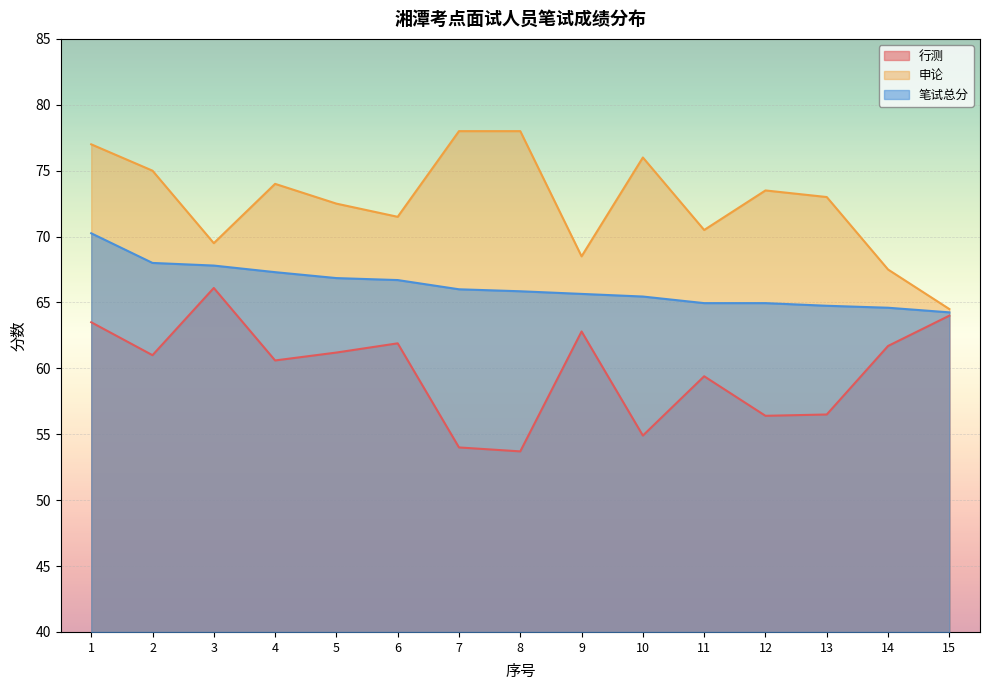

Which category has the lowest value across all series?

8